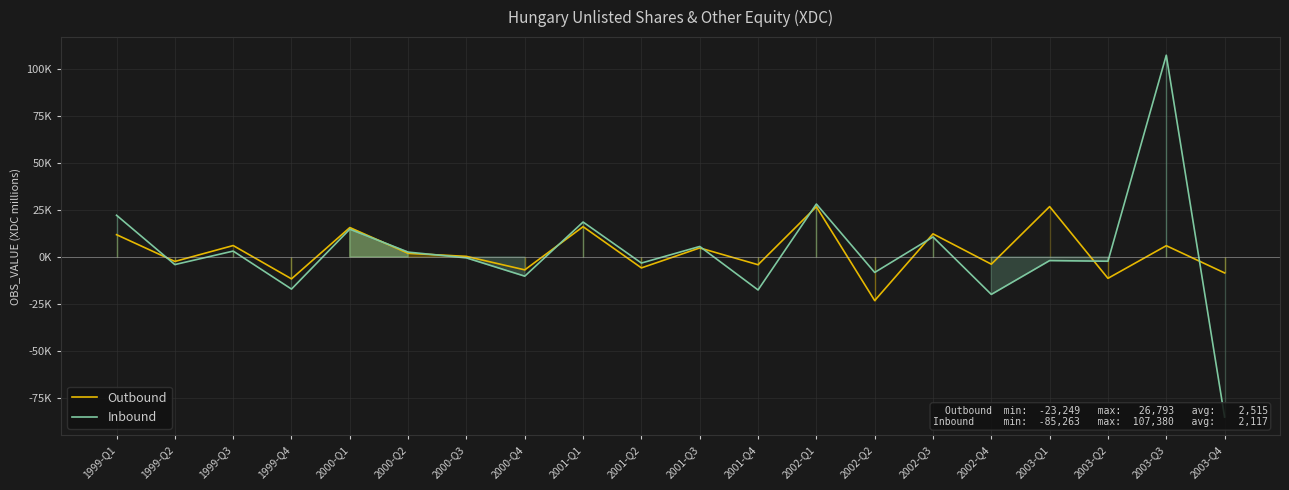

Which series has the widest spread of values?

Inbound